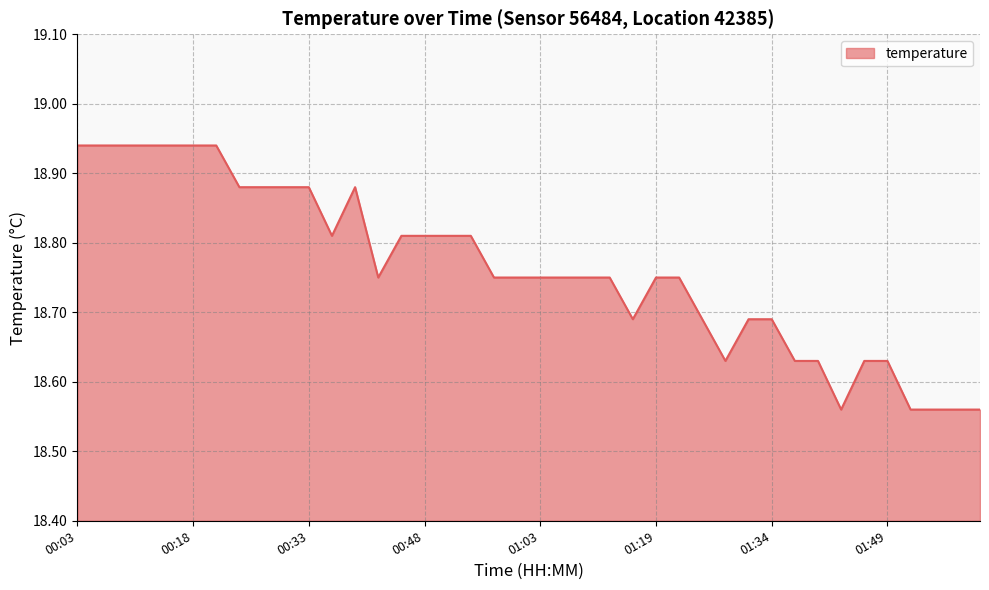

What is the difference between the maximum and second lowest values?

0.4